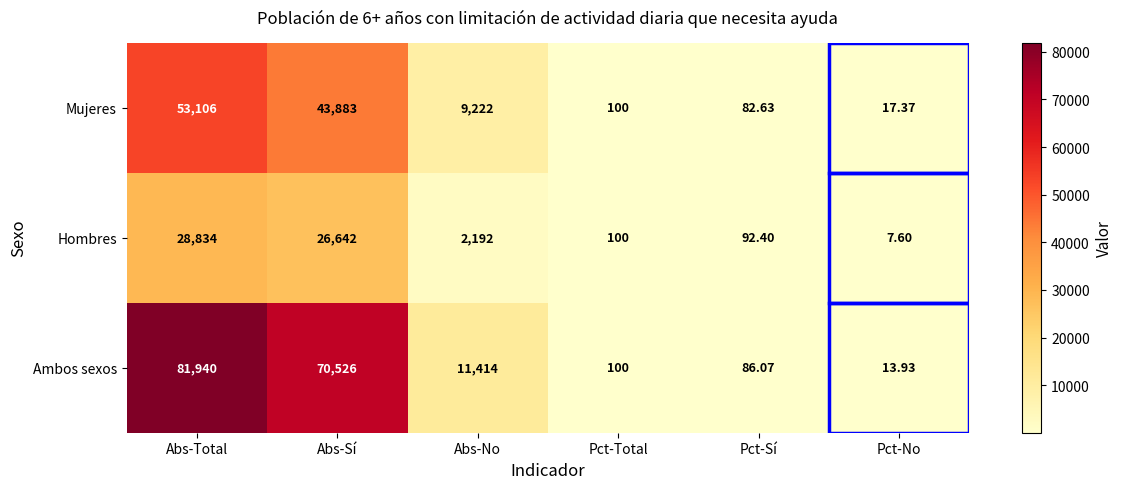

List the series in order of their overall mean, lowest first.

Hombres, Mujeres, Ambos sexos